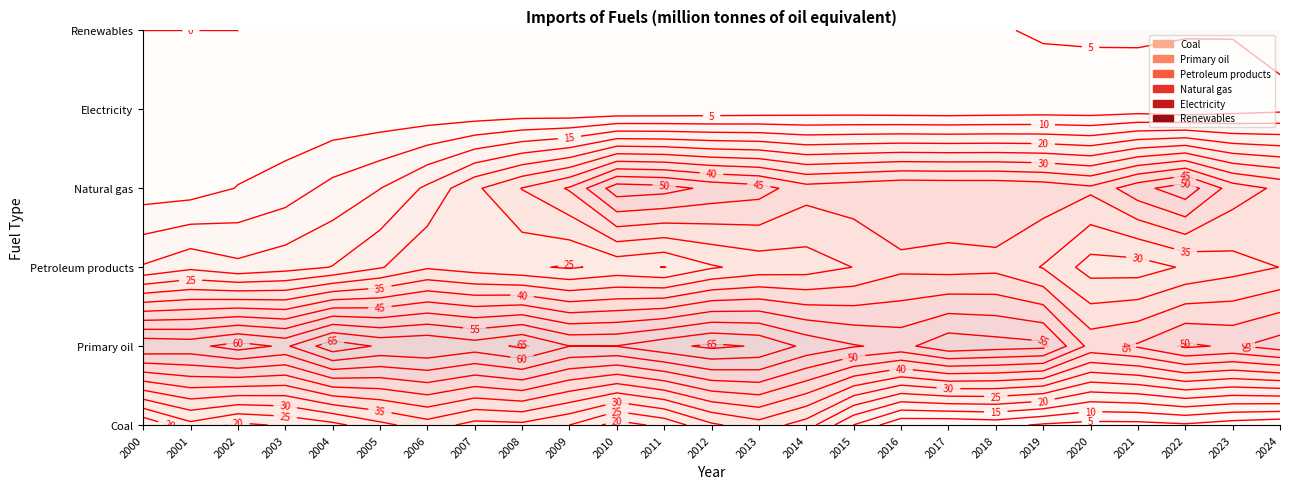

At which label is Electricity closest to 2?

2014